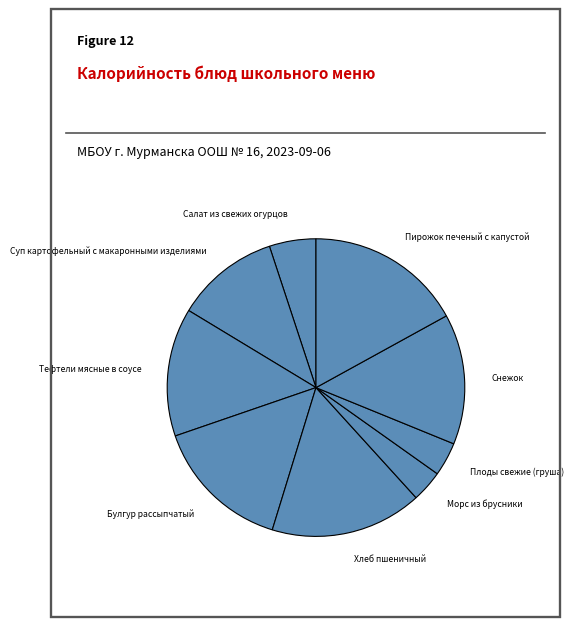

What is the largest slice in the pie chart?

Пирожок печеный с капустой